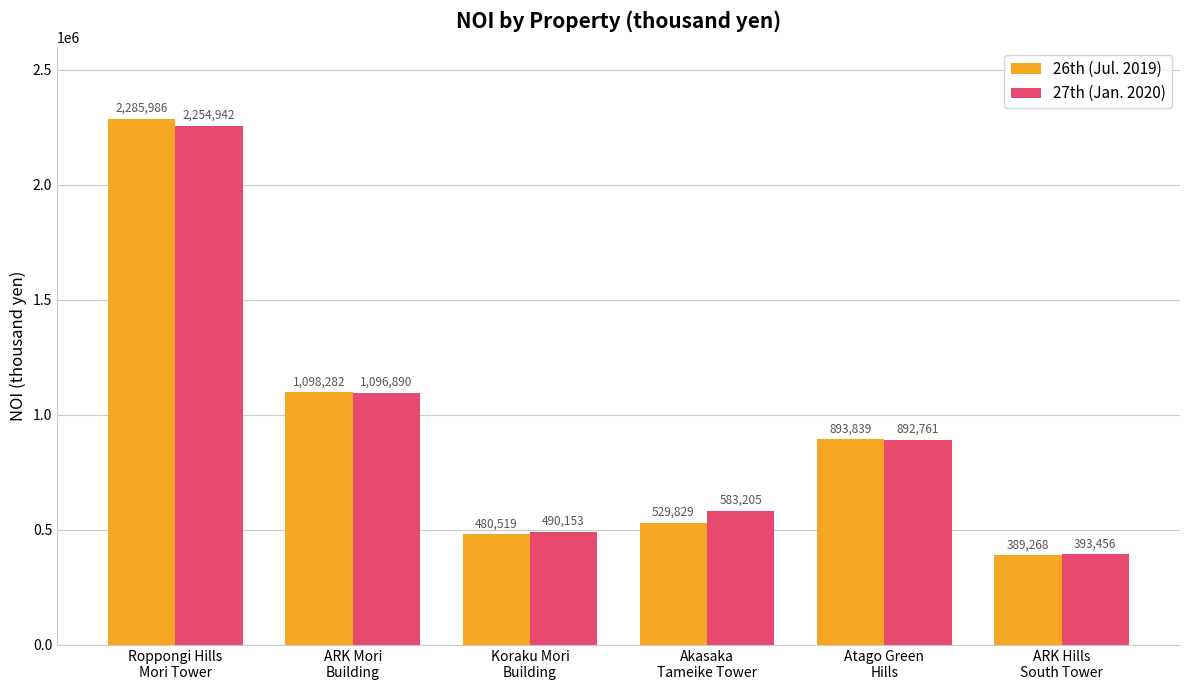

Is it true that 26th (Jul. 2019) equals 3432804 at Roppongi Hills
Mori Tower?

False